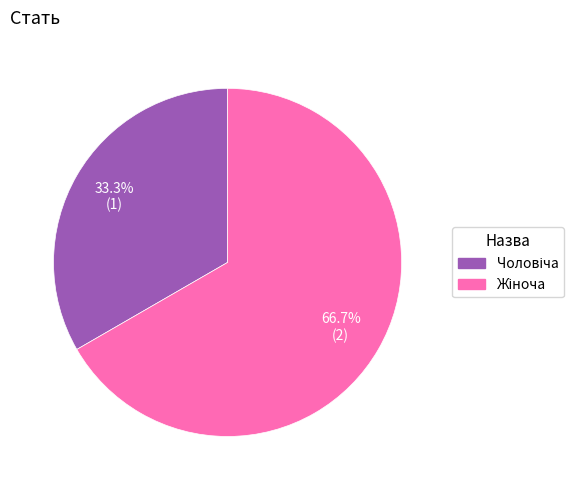

Is there any slice that represents more than half of the pie?

Yes